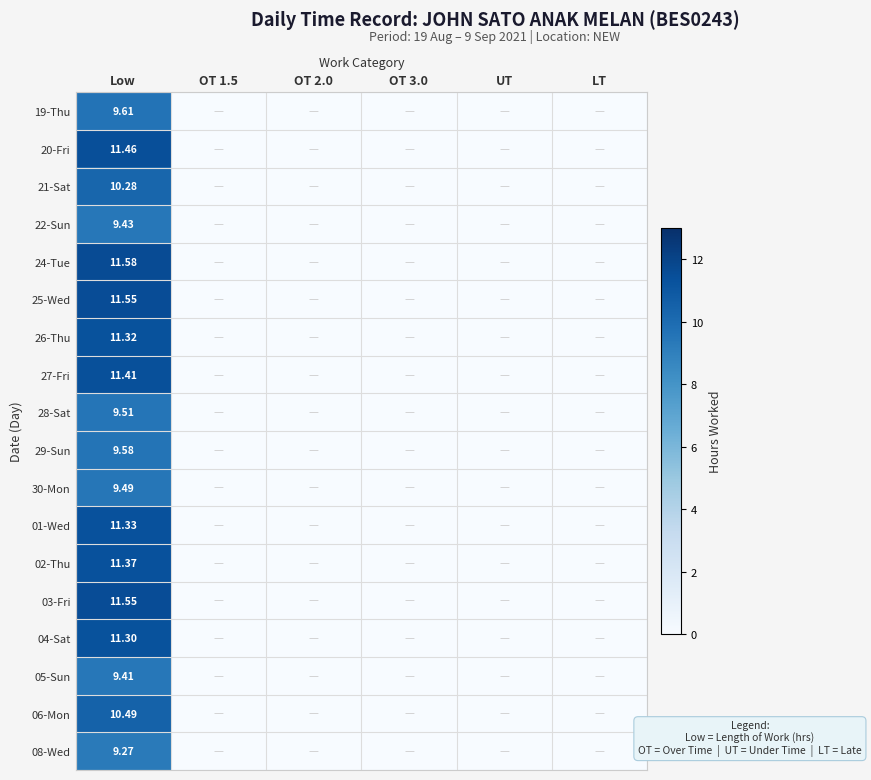

At how many categories does at least one series exceed 7?

1